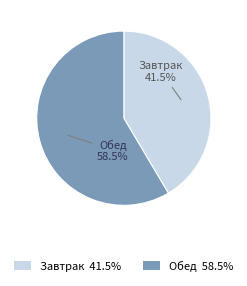

What is the smallest slice in the pie chart?

Завтрак